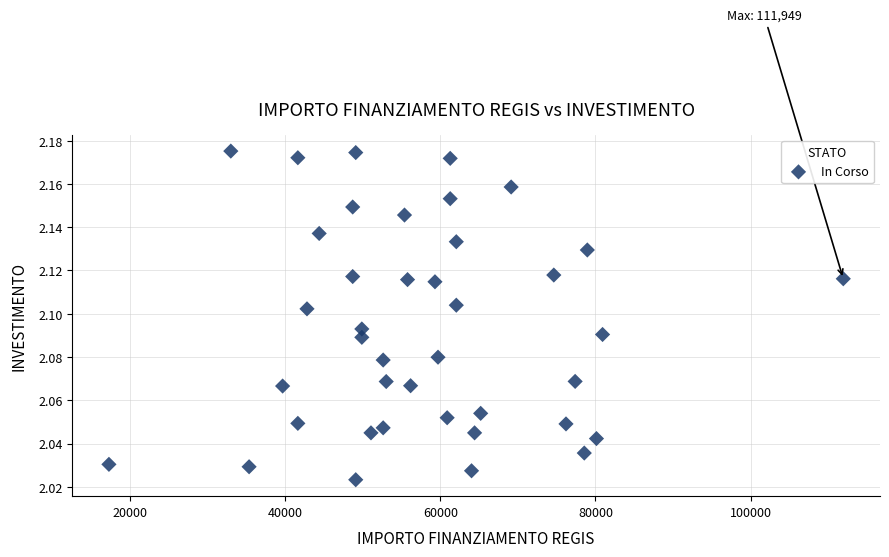

What is the range of X values (max minus min)?

94665.7